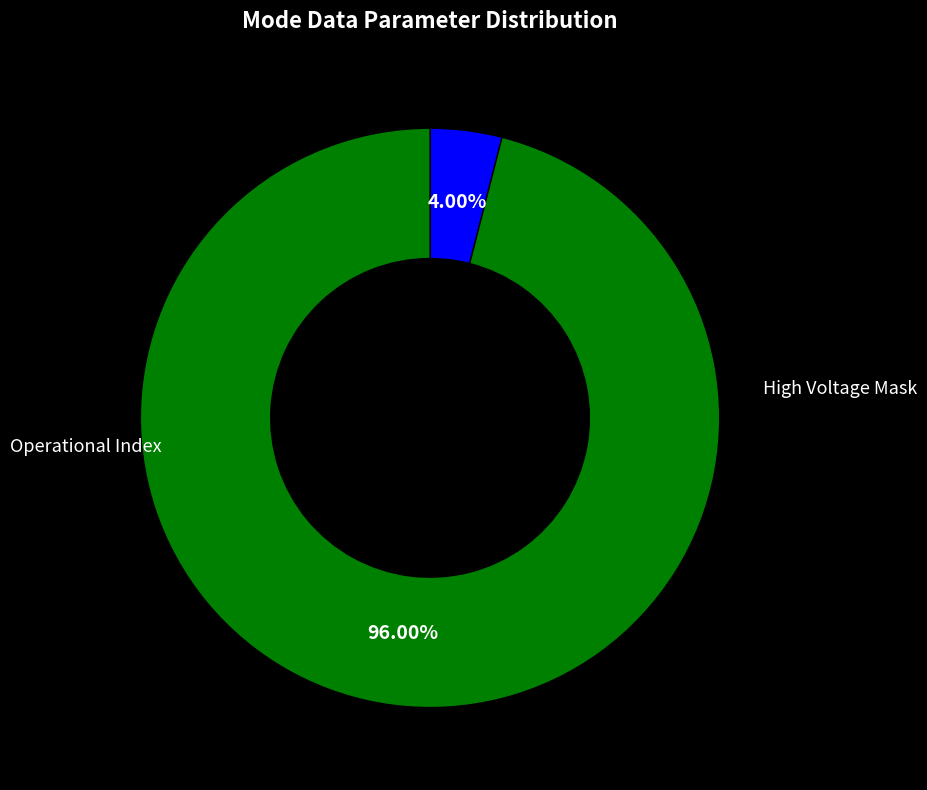

Which slice is the largest?

Operational Index